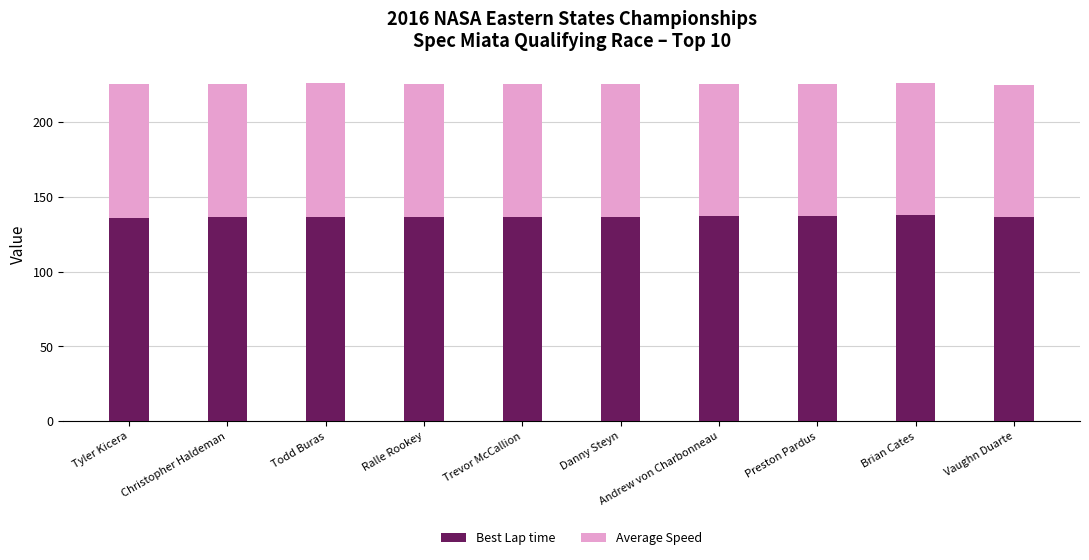

Count the number of categories in the chart.

10